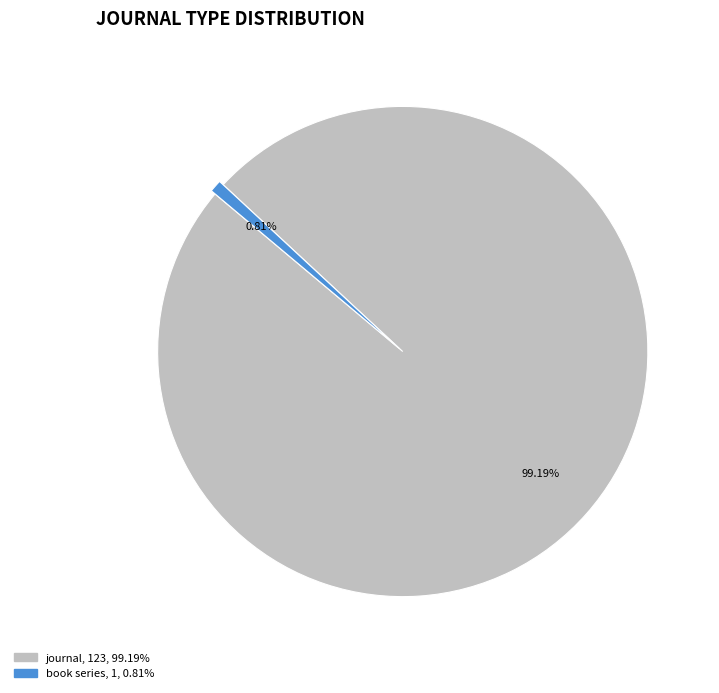

To the nearest percent, what is the difference between the book series and journal slice percentages?

98%